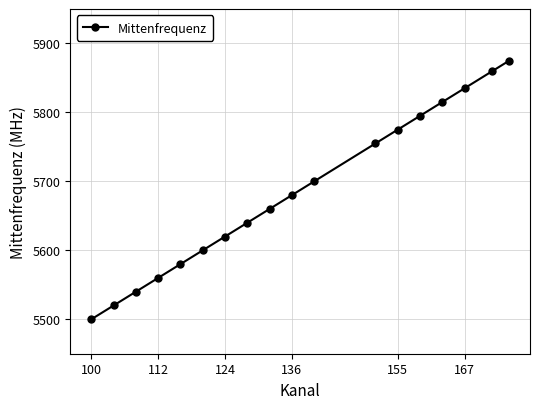

What is the minimum value shown in the chart?

5500